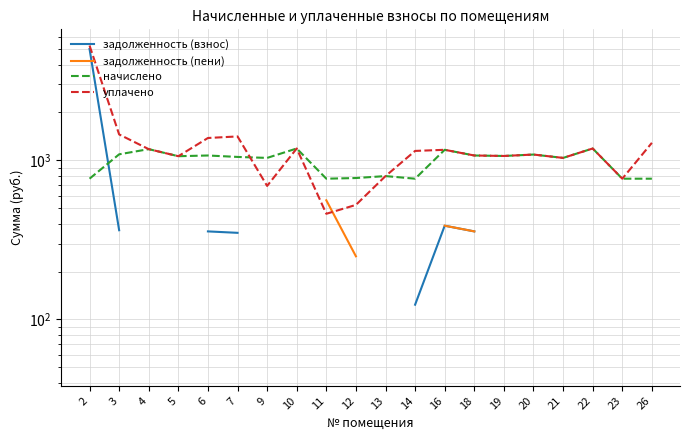

The уплачено series shows 1187.2 at 10. True or false?

True